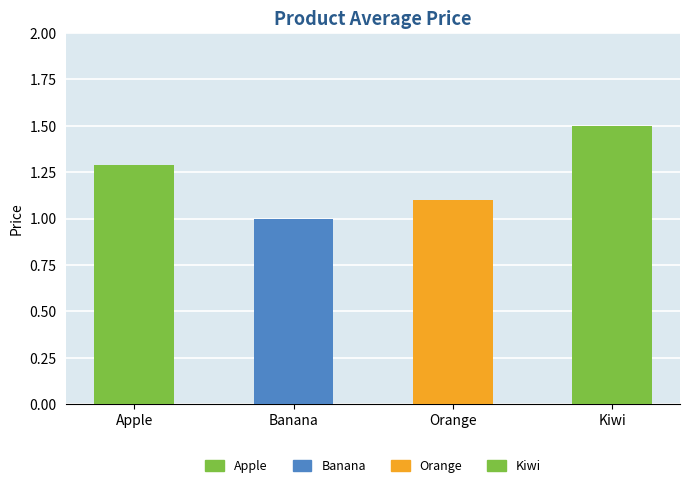

Between Orange and Banana, which is larger?

Orange